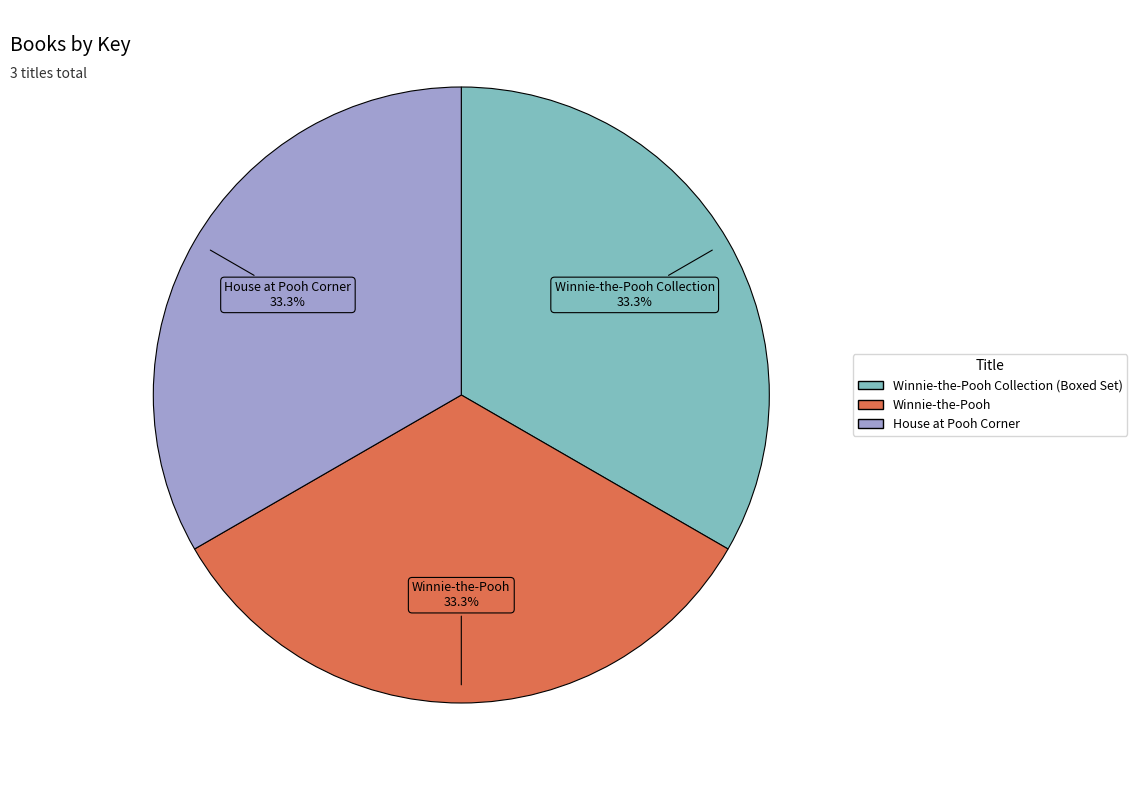

True or false: Winnie-the-Pooh Collection (Boxed Set) accounts for 33% of the total.

True